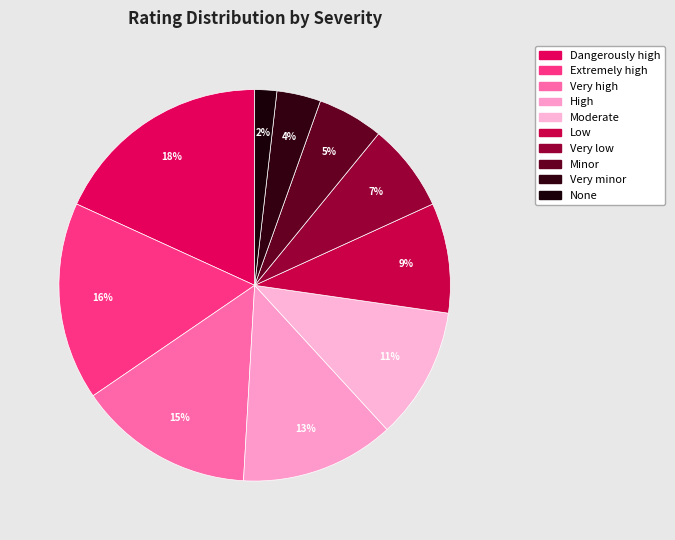

To the nearest percent, what is the combined percentage of Very high and Low?

24%